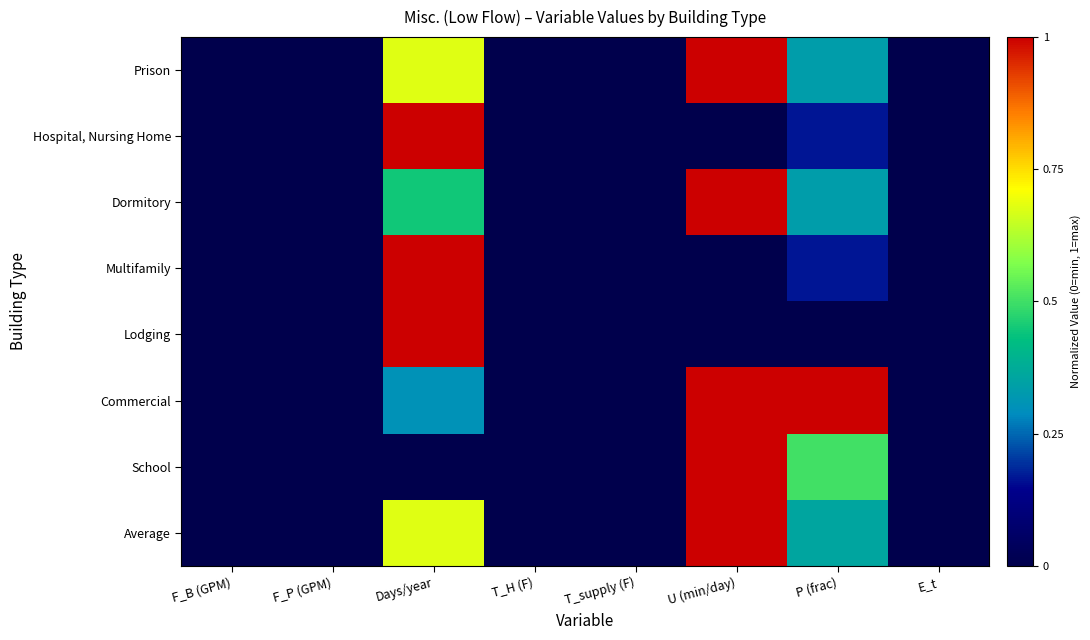

Reading right to left, extract all data points from this chart.

Prison: E_t=0.0	P (frac)=0.3	U (min/day)=1.0	T_supply (F)=0.0	T_H (F)=0.0	Days/year=0.7	F_P (GPM)=0.0	F_B (GPM)=0.0
Hospital, Nursing Home: E_t=0.0	P (frac)=0.2	U (min/day)=0.0	T_supply (F)=0.0	T_H (F)=0.0	Days/year=1.0	F_P (GPM)=0.0	F_B (GPM)=0.0
Dormitory: E_t=0.0	P (frac)=0.3	U (min/day)=1.0	T_supply (F)=0.0	T_H (F)=0.0	Days/year=0.4	F_P (GPM)=0.0	F_B (GPM)=0.0
Multifamily: E_t=0.0	P (frac)=0.2	U (min/day)=0.0	T_supply (F)=0.0	T_H (F)=0.0	Days/year=1.0	F_P (GPM)=0.0	F_B (GPM)=0.0
Lodging: E_t=0.0	P (frac)=0.0	U (min/day)=0.0	T_supply (F)=0.0	T_H (F)=0.0	Days/year=1.0	F_P (GPM)=0.0	F_B (GPM)=0.0
Commercial: E_t=0.0	P (frac)=1.0	U (min/day)=1.0	T_supply (F)=0.0	T_H (F)=0.0	Days/year=0.3	F_P (GPM)=0.0	F_B (GPM)=0.0
School: E_t=0.0	P (frac)=0.5	U (min/day)=1.0	T_supply (F)=0.0	T_H (F)=0.0	Days/year=0.0	F_P (GPM)=0.0	F_B (GPM)=0.0
Average: E_t=0.0	P (frac)=0.4	U (min/day)=1.0	T_supply (F)=0.0	T_H (F)=0.0	Days/year=0.7	F_P (GPM)=0.0	F_B (GPM)=0.0